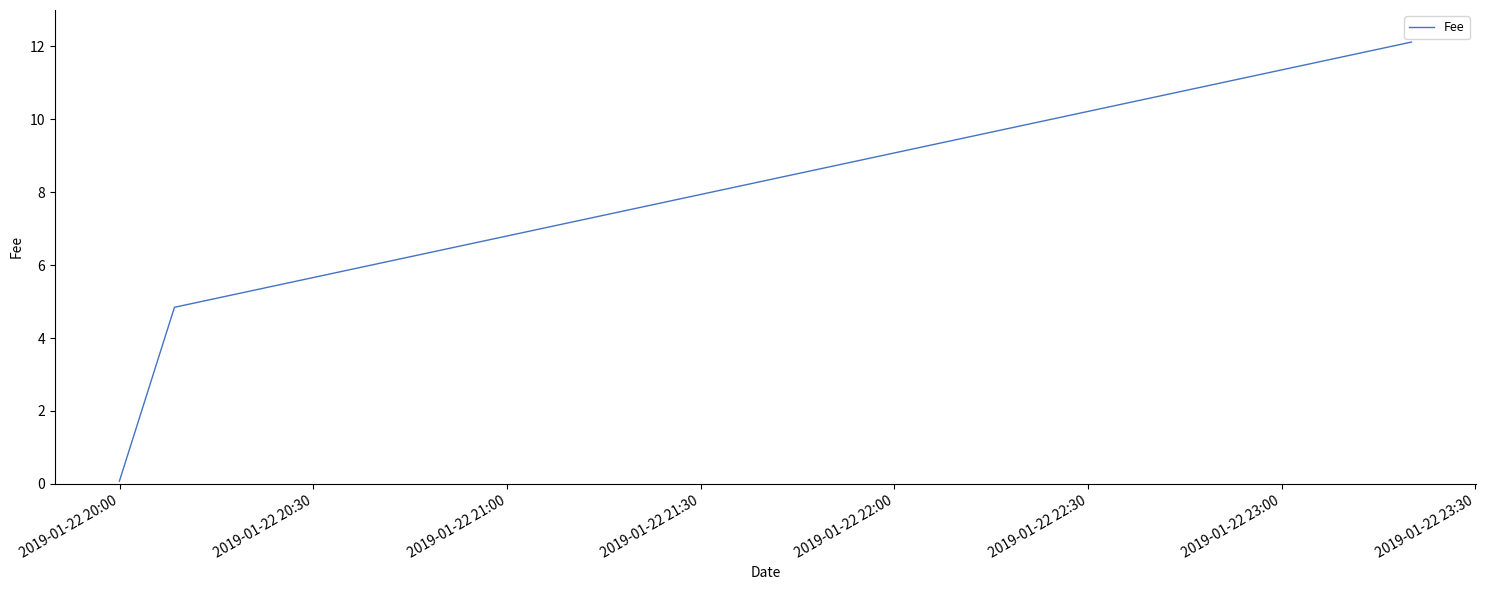

What is the sum of all values?

17.0